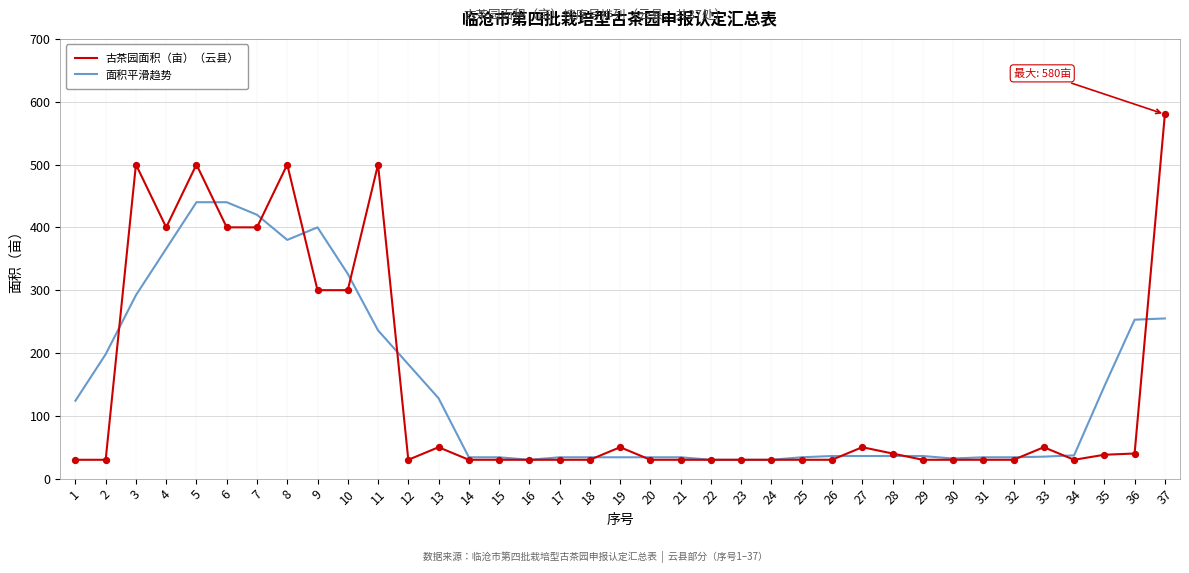

Which series has the widest spread of values?

古茶园面积（亩）（云县）